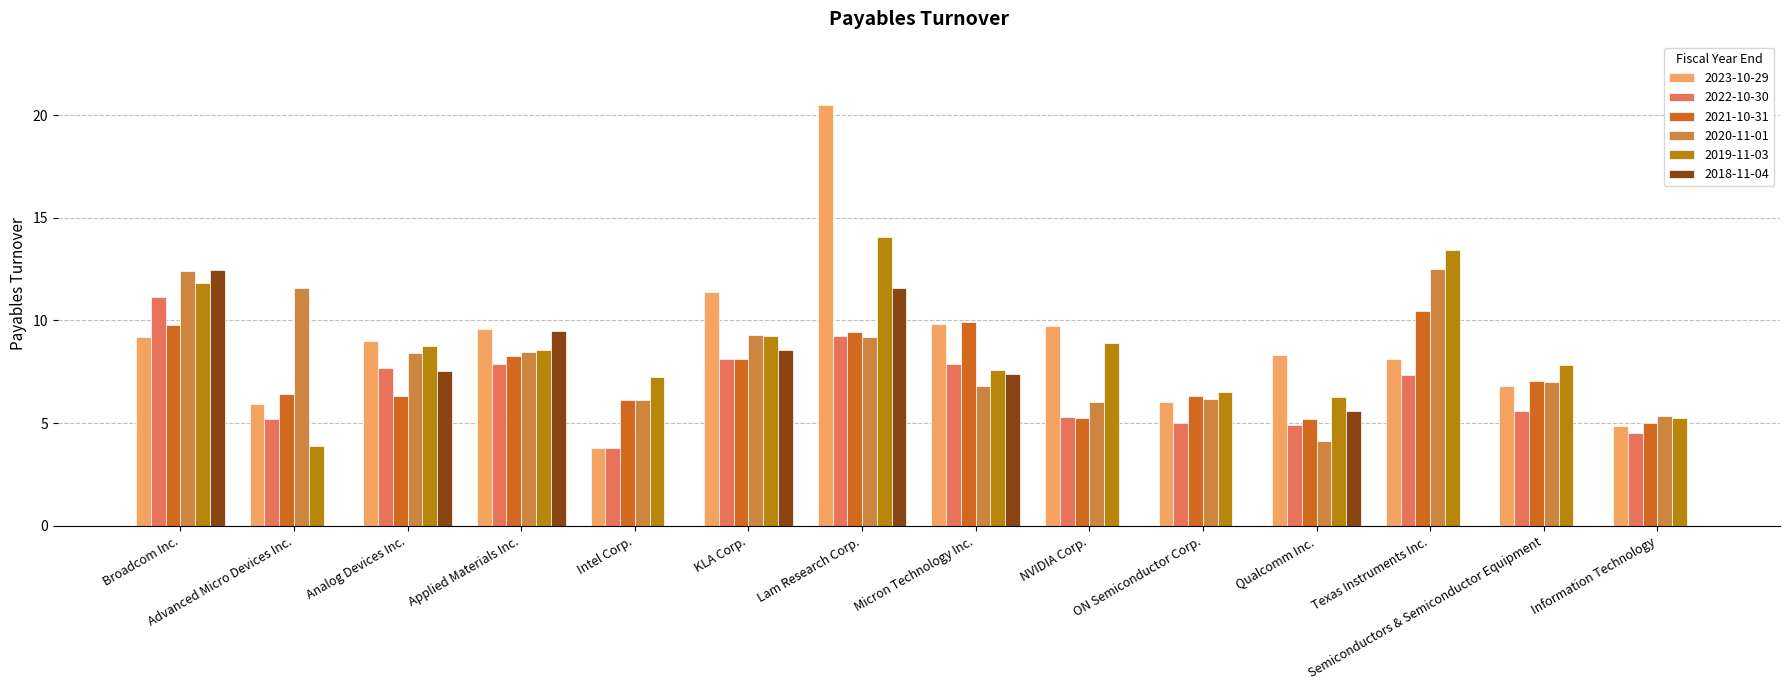

Which series changed the most between Broadcom Inc. and ON Semiconductor Corp.?

2018-11-04